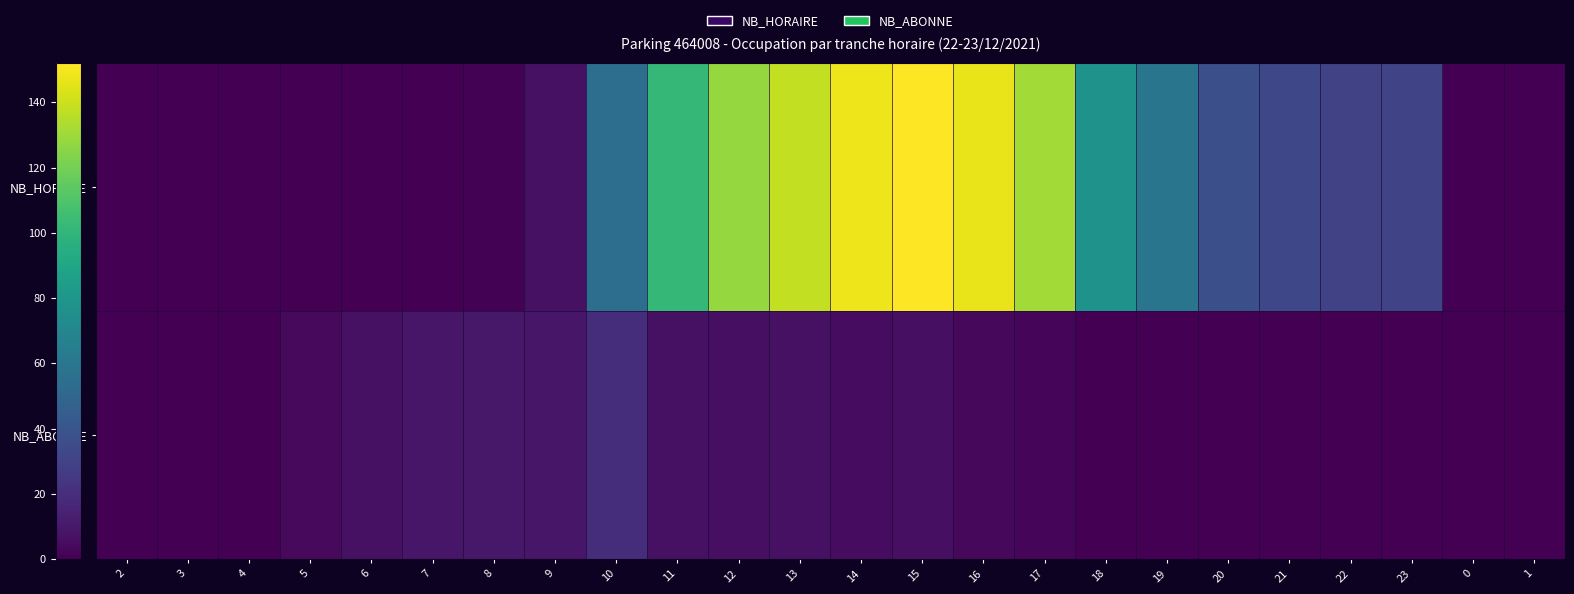

Reading left to right, what are all the values shown in this chart?

NB_HORAIRE: 2=0	3=0	4=0	5=0	6=0	7=0	8=1	9=7	10=55	11=101	12=128	13=138	14=148	15=152	16=147	17=131	18=78	19=59	20=37	21=33	22=30	23=31	0=0	1=0
NB_ABONNE: 2=0	3=0	4=0	5=4	6=7	7=9	8=10	9=9	10=20	11=7	12=6	13=7	14=5	15=6	16=3	17=2	18=0	19=0	20=0	21=0	22=0	23=0	0=0	1=0